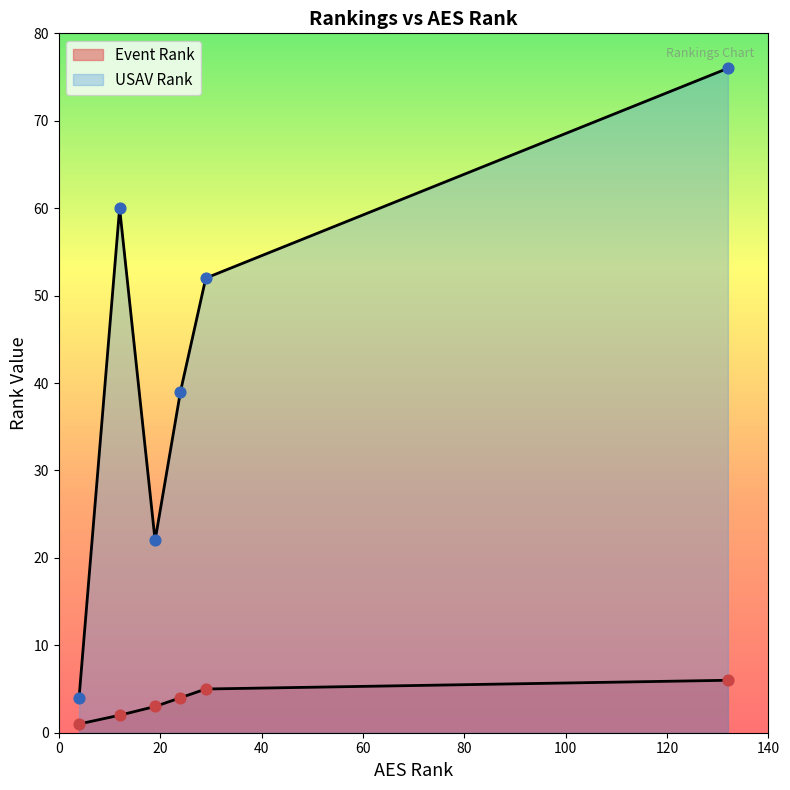

What is the total value across all series at 29?

57